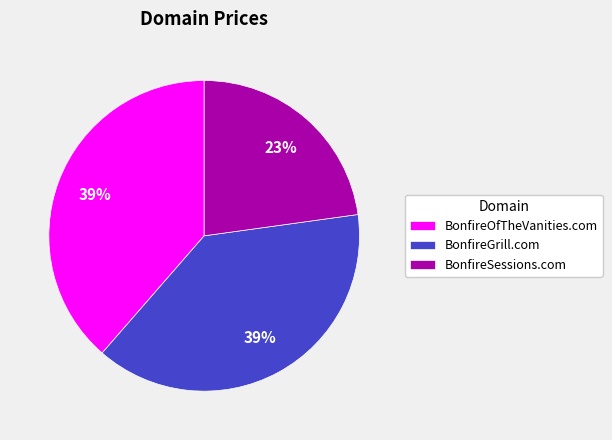

To the nearest percent, what percentage of the pie is BonfireSessions.com?

23%